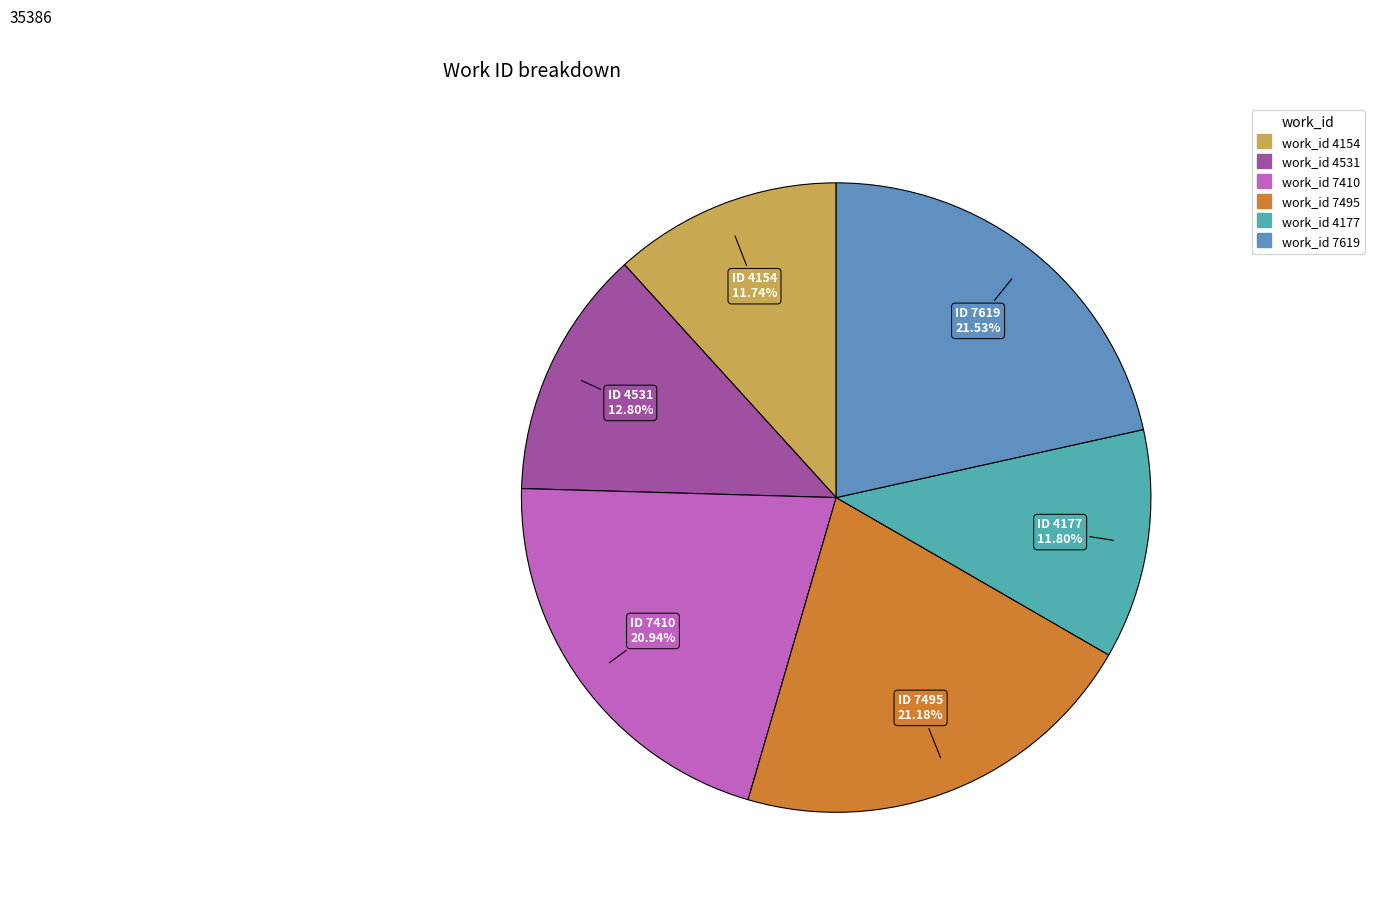

How many slices are in this pie chart?

6